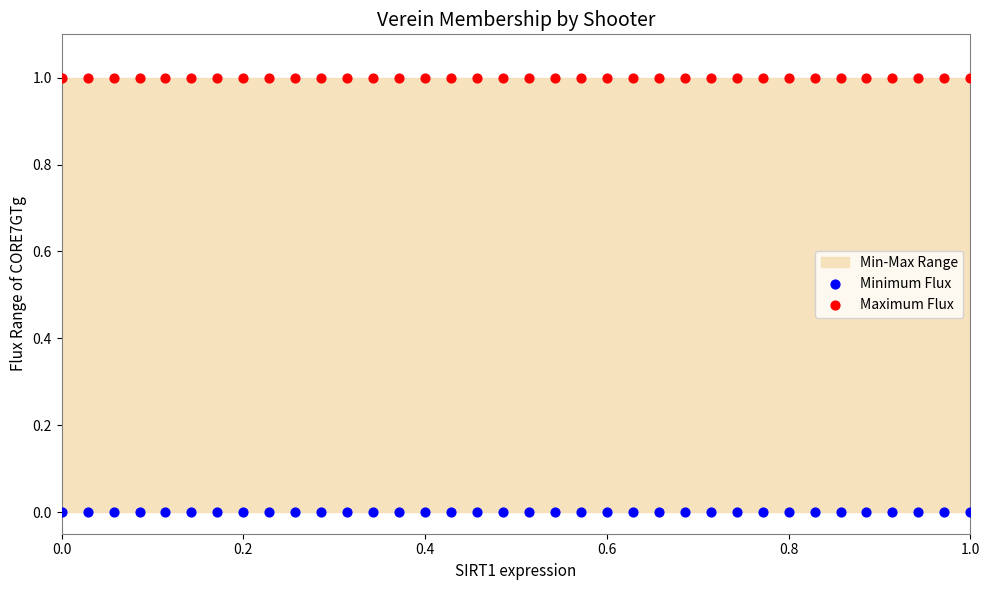

Which series contains the highest Y value?

Maximum Flux